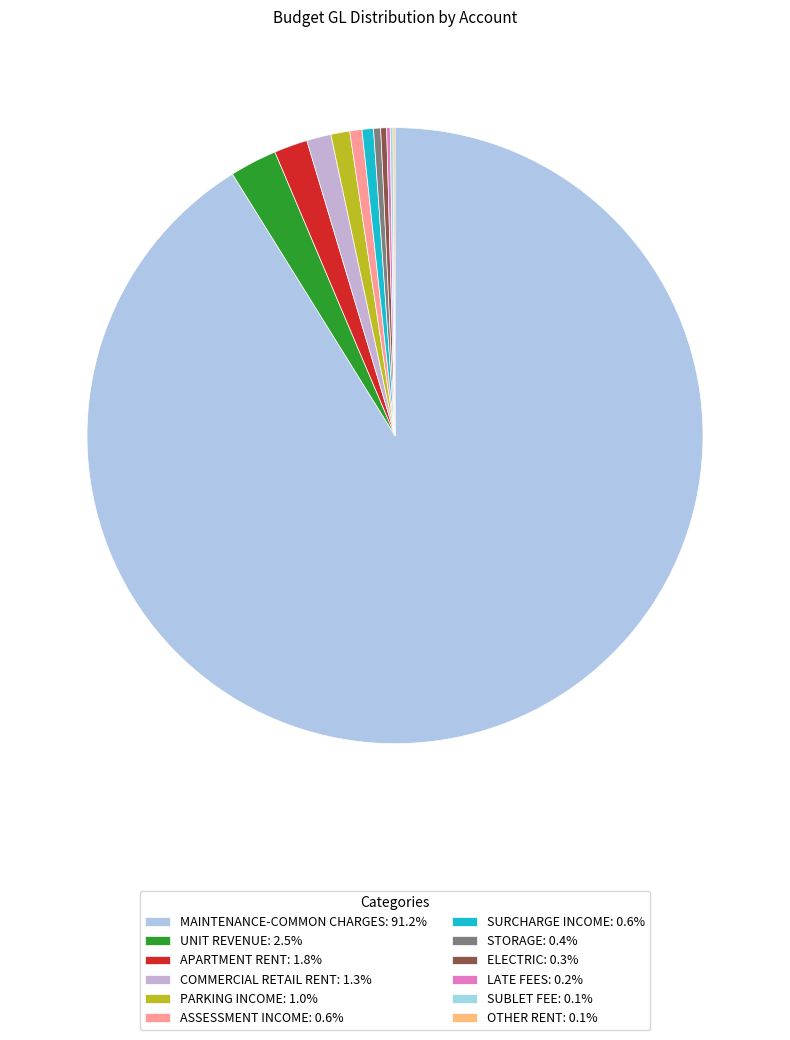

What is the change in value from UNIT REVENUE to PARKING INCOME?

-7200.0